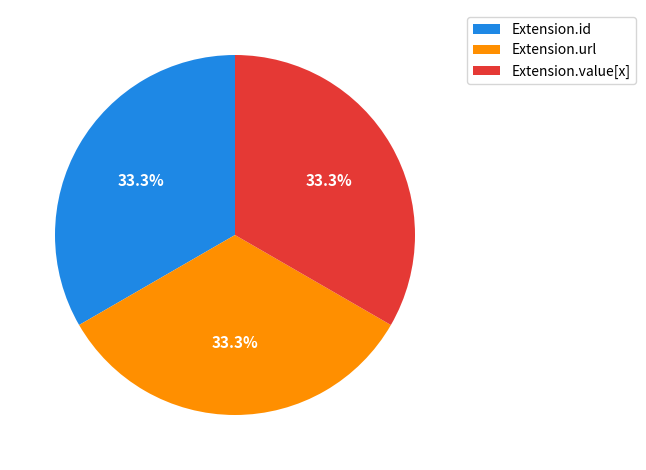

Is there a majority slice in this chart?

No